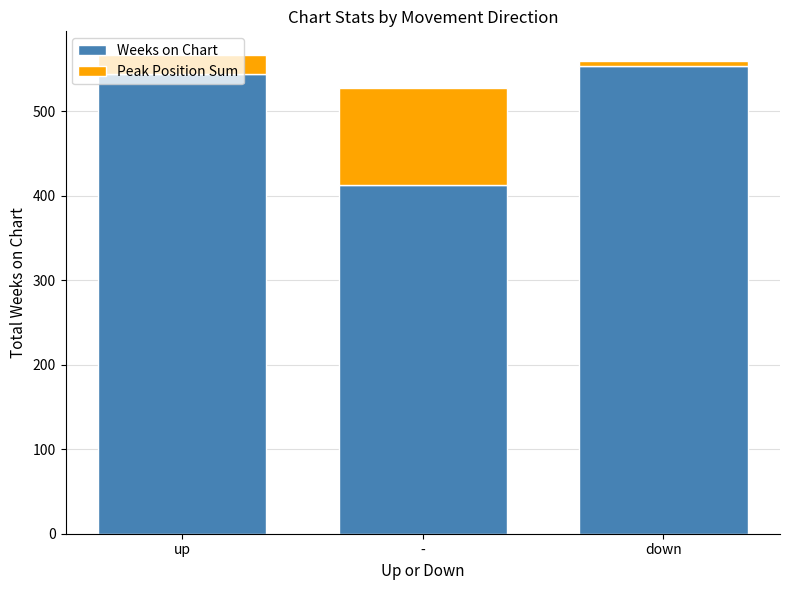

What is the difference between the maximum and minimum values in the Weeks on Chart series?

141